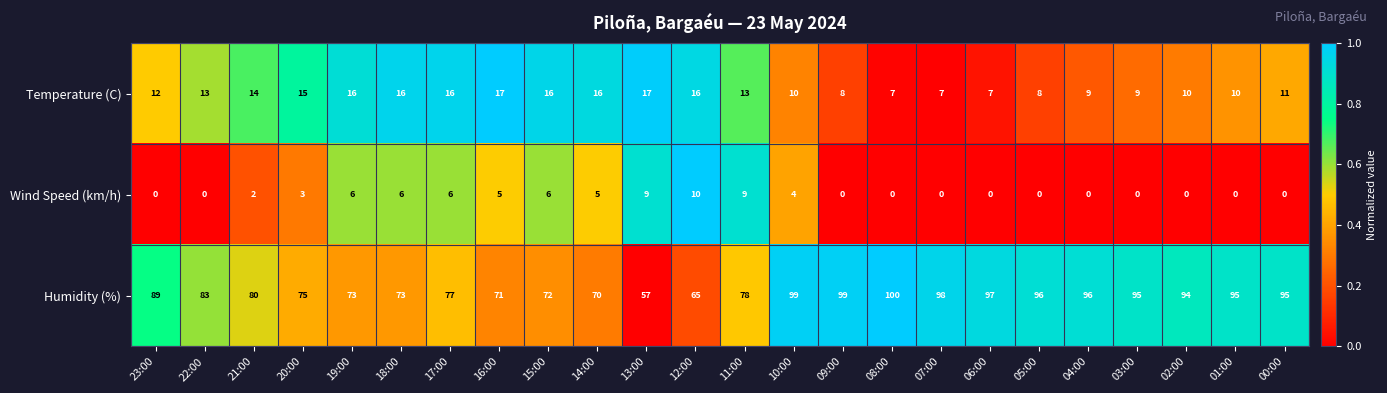

List the series in order of their peak value, lowest first.

Wind Speed (km/h), Temperature (C), Humidity (%)